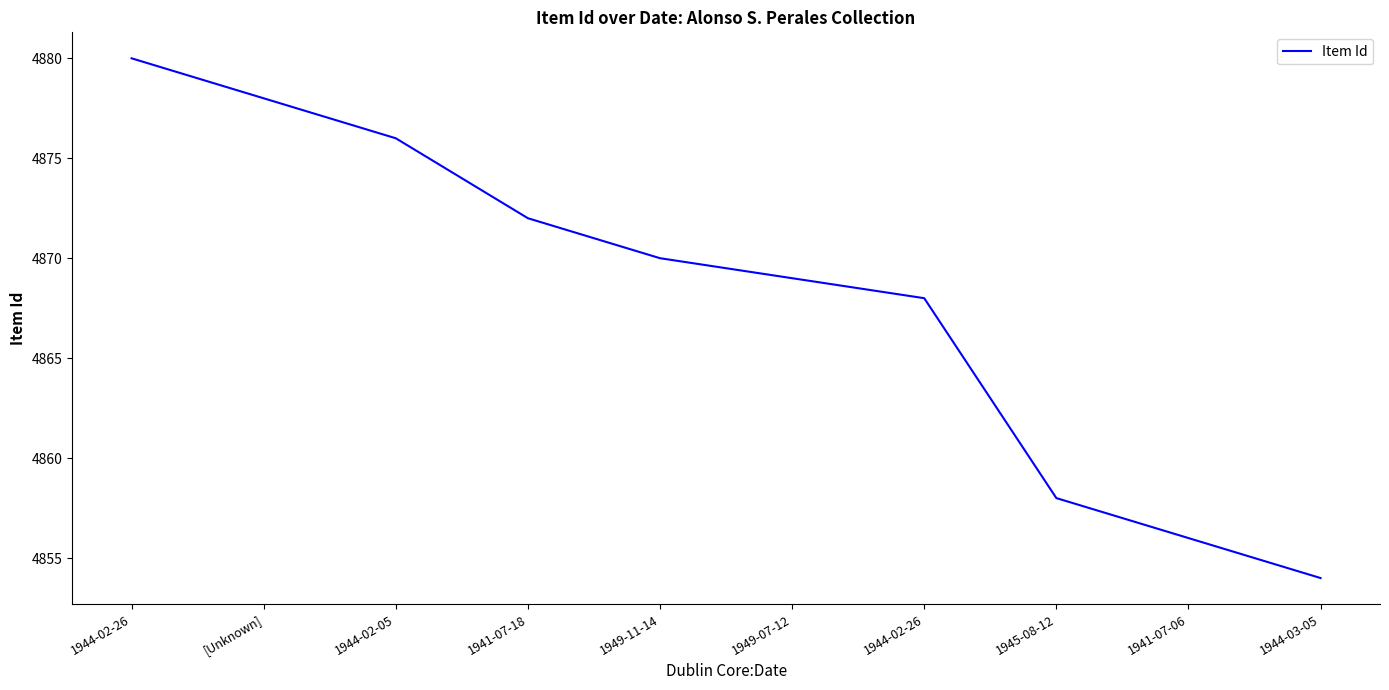

What is the smallest value displayed?

4854